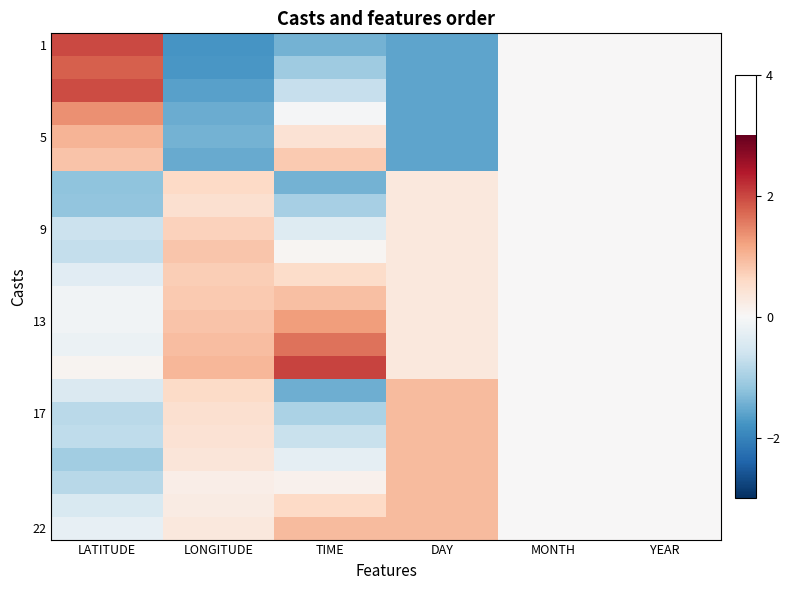

How many categories are shown in the chart?

6